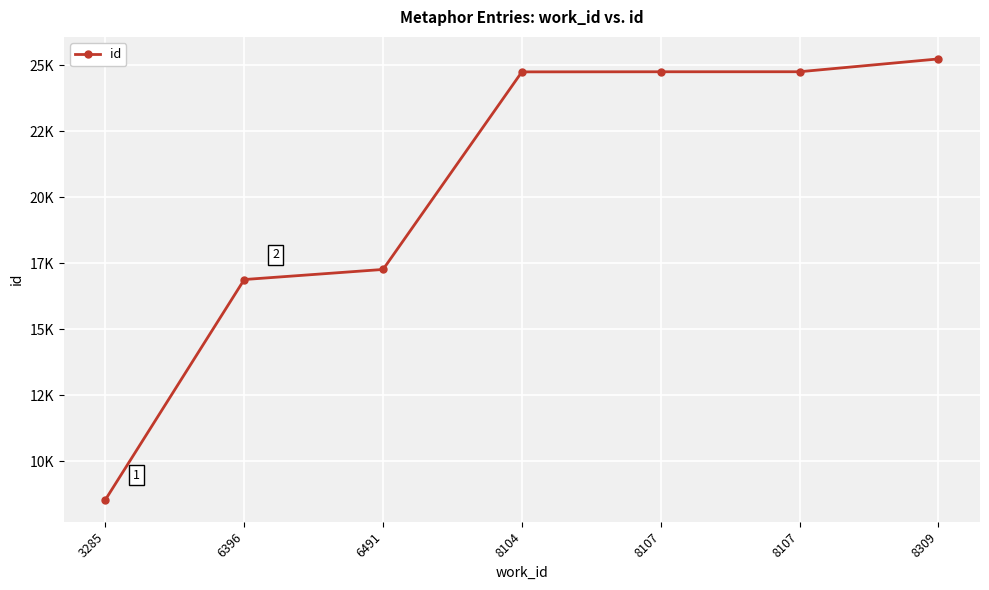

What is the change in value from 3285 to 6491?

+8716